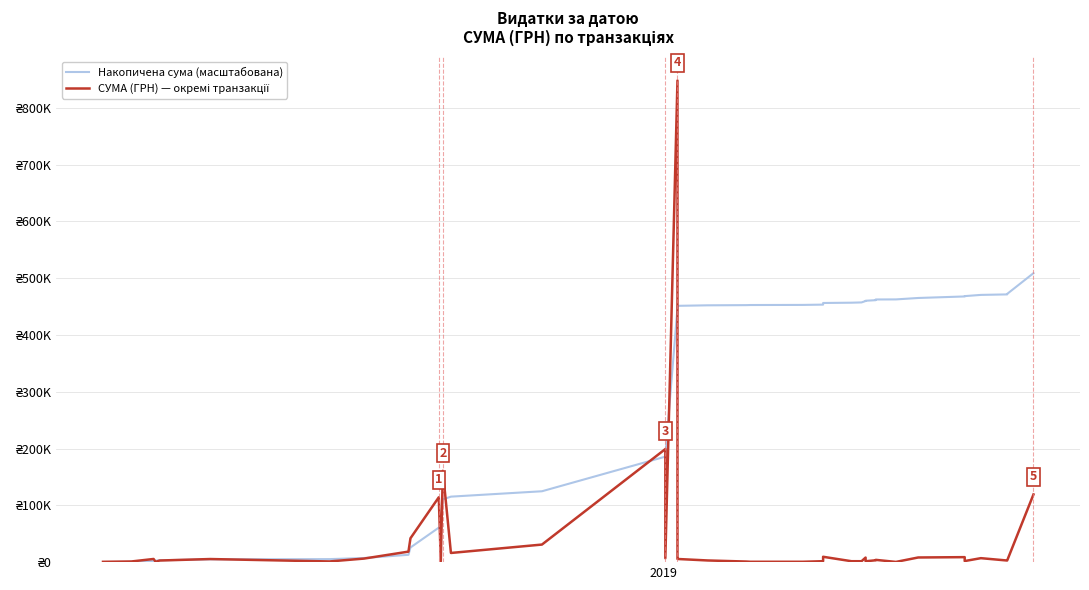

True or false: Накопичена сума (масштабована) and СУМА (ГРН) — окремі транзакції cross at least once.

True